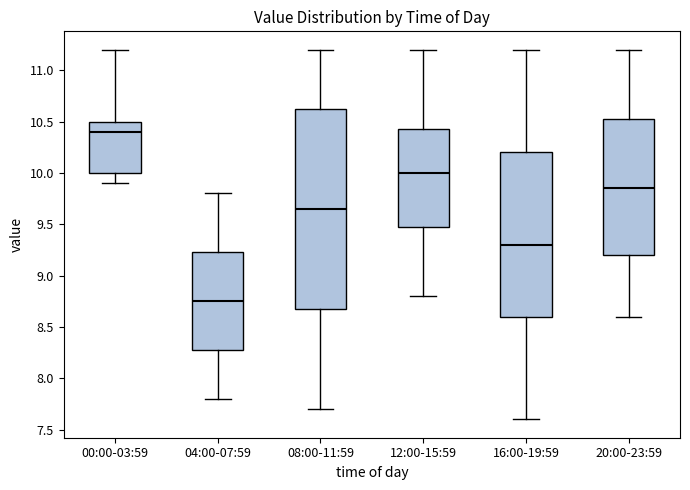

Reading left to right, read every box against the y-axis: the position of its median line, the range the box covers, and the ends of its whiskers. The values are not printed on the chart, so give them approximately, as read against the axis.

00:00-03:59: median 10.40, box 10.00 to 10.50, whiskers 9.90 to 11.20
04:00-07:59: median 8.75, box 8.30 to 9.25, whiskers 7.80 to 9.80
08:00-11:59: median 9.65, box 8.70 to 10.65, whiskers 7.70 to 11.20
12:00-15:59: median 10.00, box 9.50 to 10.45, whiskers 8.80 to 11.20
16:00-19:59: median 9.30, box 8.60 to 10.20, whiskers 7.60 to 11.20
20:00-23:59: median 9.85, box 9.20 to 10.55, whiskers 8.60 to 11.20